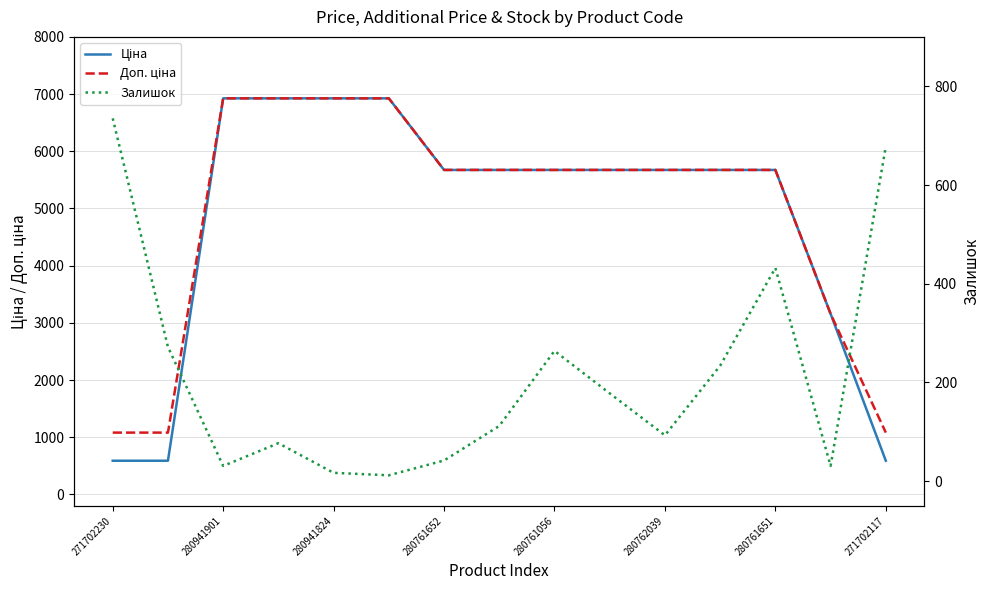

True or false: Залишок and Доп. ціна intersect in this chart.

False